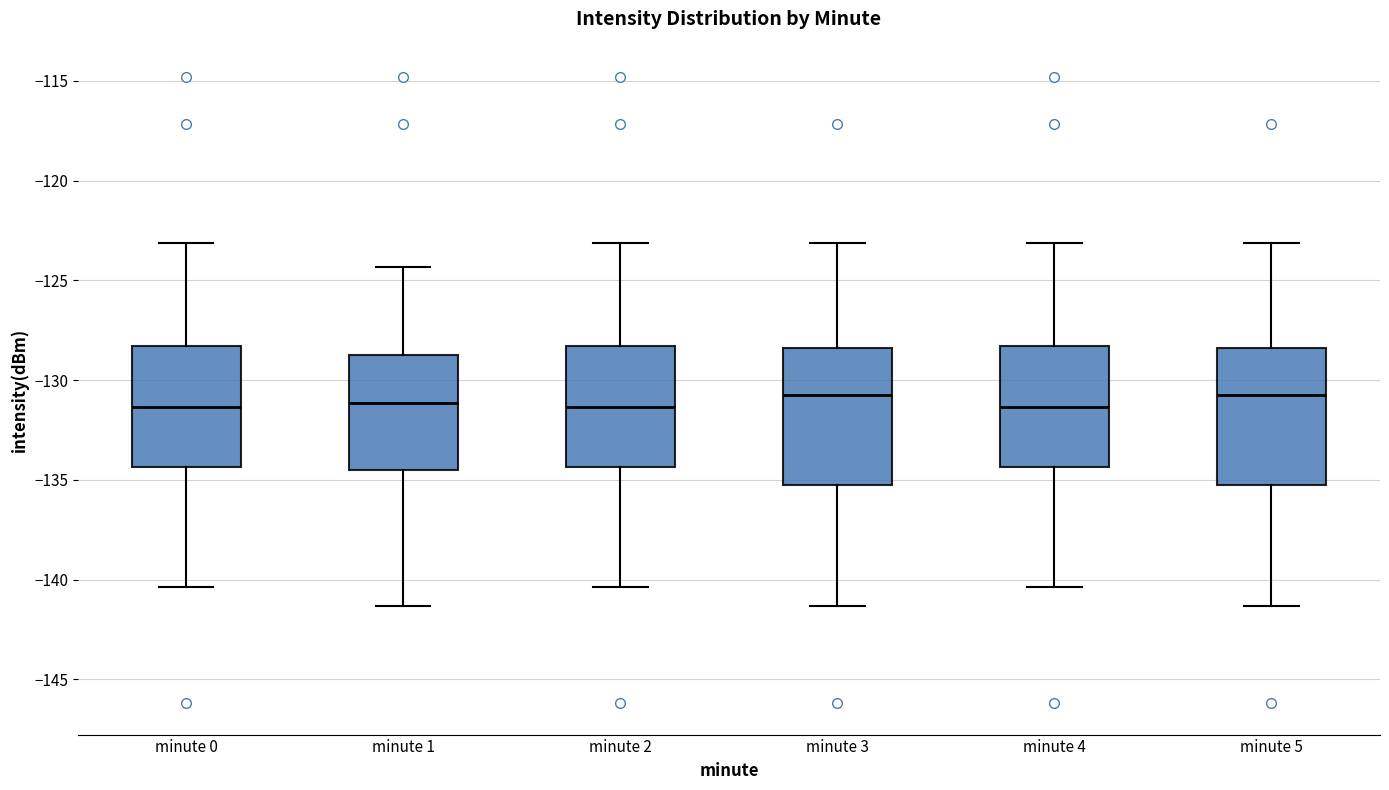

Reading left to right, transcribe this box plot: for each box, give where its median line is, the range the box spans, and where its two whiskers end, as read against the y-axis. The values are not printed on the chart, so give them approximately, as read against the axis.

minute 0: median -131.5, box -134.5 to -128.5, whiskers -140.5 to -123.0
minute 1: median -131.0, box -134.5 to -129.0, whiskers -141.5 to -124.5
minute 2: median -131.5, box -134.5 to -128.5, whiskers -140.5 to -123.0
minute 3: median -131.0, box -135.0 to -128.5, whiskers -141.5 to -123.0
minute 4: median -131.5, box -134.5 to -128.5, whiskers -140.5 to -123.0
minute 5: median -131.0, box -135.0 to -128.5, whiskers -141.5 to -123.0